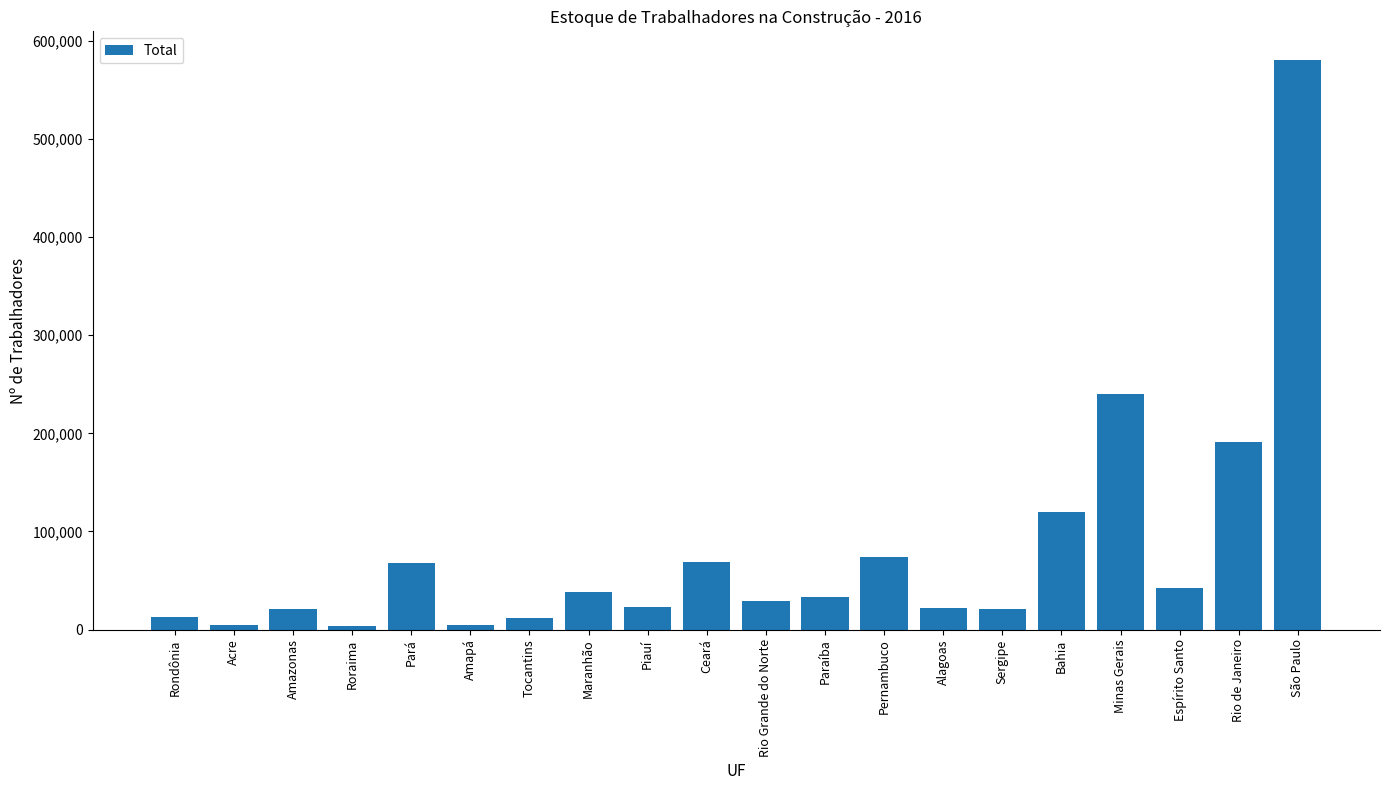

Where is the data nearest to the value 291999?

Minas Gerais